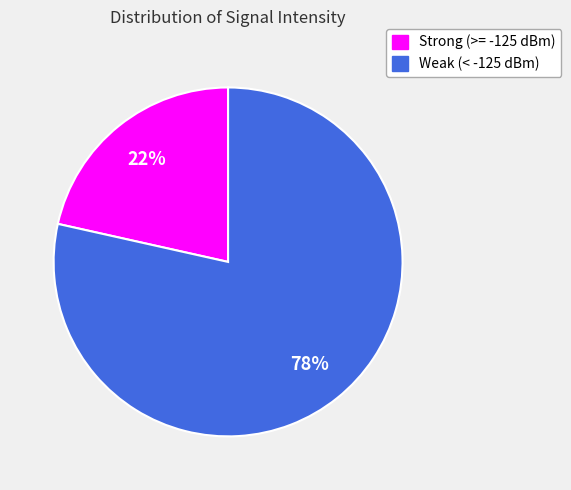

Is the sum of Strong (>= -125 dBm) and Weak (< -125 dBm) greater than half?

Yes